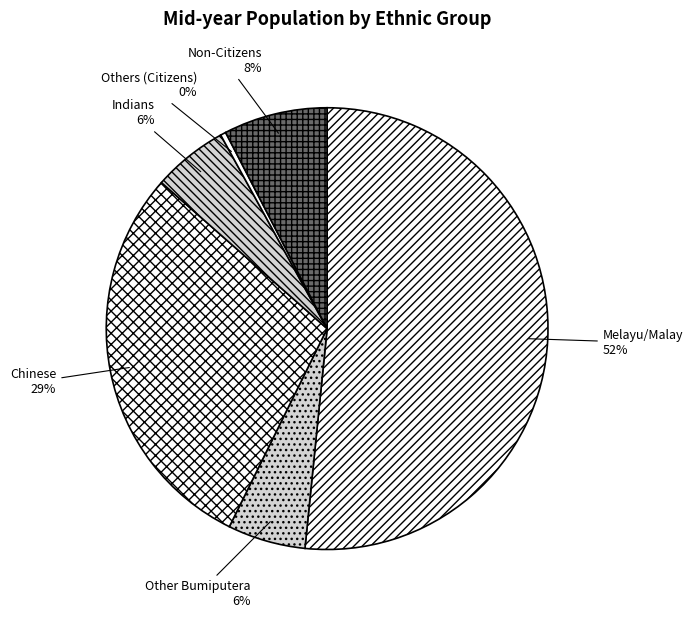

Which category has the smallest portion of the pie?

Others (Citizens)